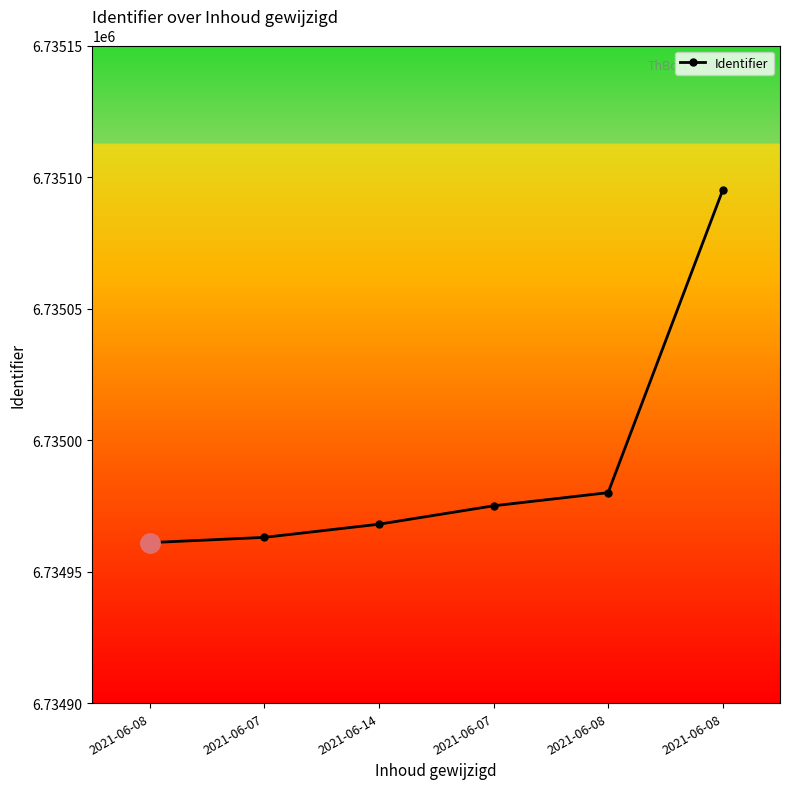

Rank the categories by value from highest to lowest.

2021-06-08, 2021-06-08, 2021-06-07, 2021-06-14, 2021-06-07, 2021-06-08